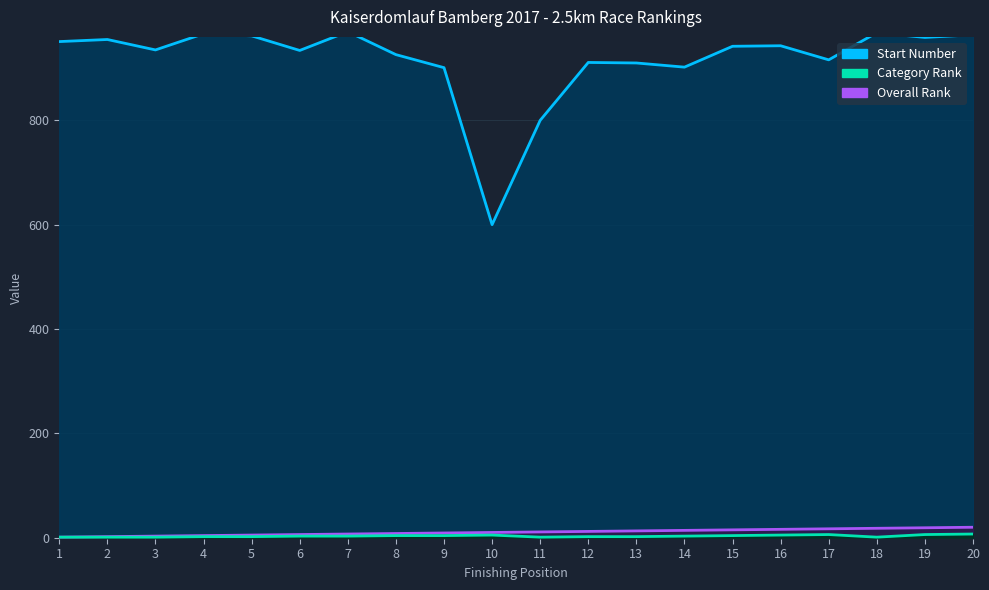

True or false: Start Number and Category Rank intersect in this chart.

False